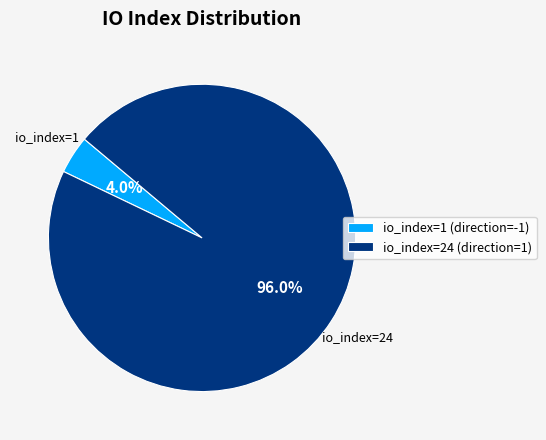

What is the majority slice?

io_index=24 (direction=1)